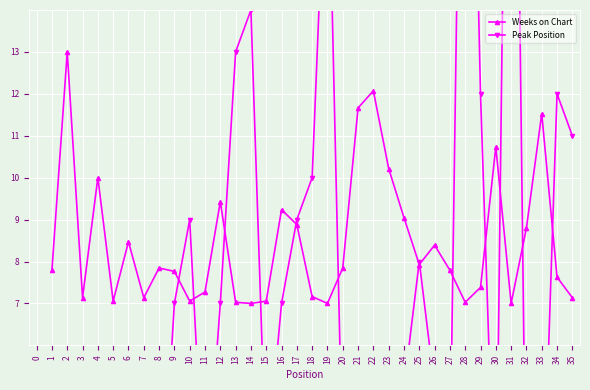

What is the minimum value for Weeks on Chart?

7.0